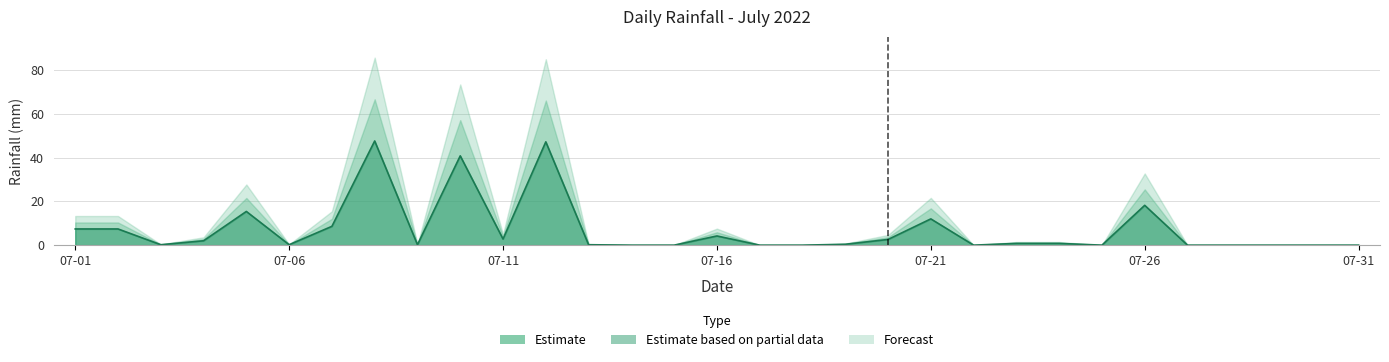

Reading left to right, what are all the values shown in this chart?

7.4	7.4	0.2	2.0	15.4	0.2	8.6	47.6	0.2	40.8	2.8	47.2	0.2	0.0	0.0	4.2	0.0	0.0	0.4	2.6	12.0	0.0	0.8	0.8	0.0	18.2	0.0	0.0	0.0	0.0	0.0